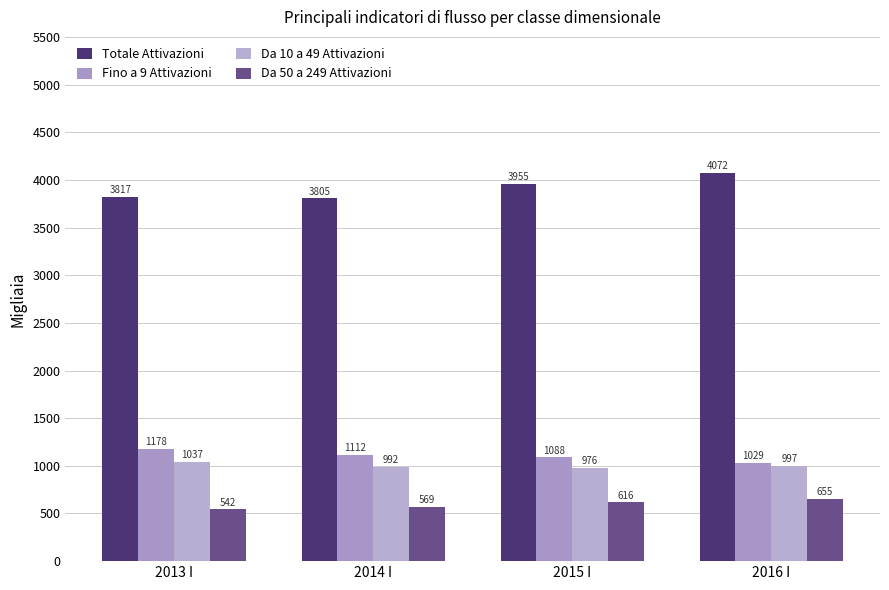

The value of Da 50 a 249 Attivazioni at 2014 I is 569. True or false?

True